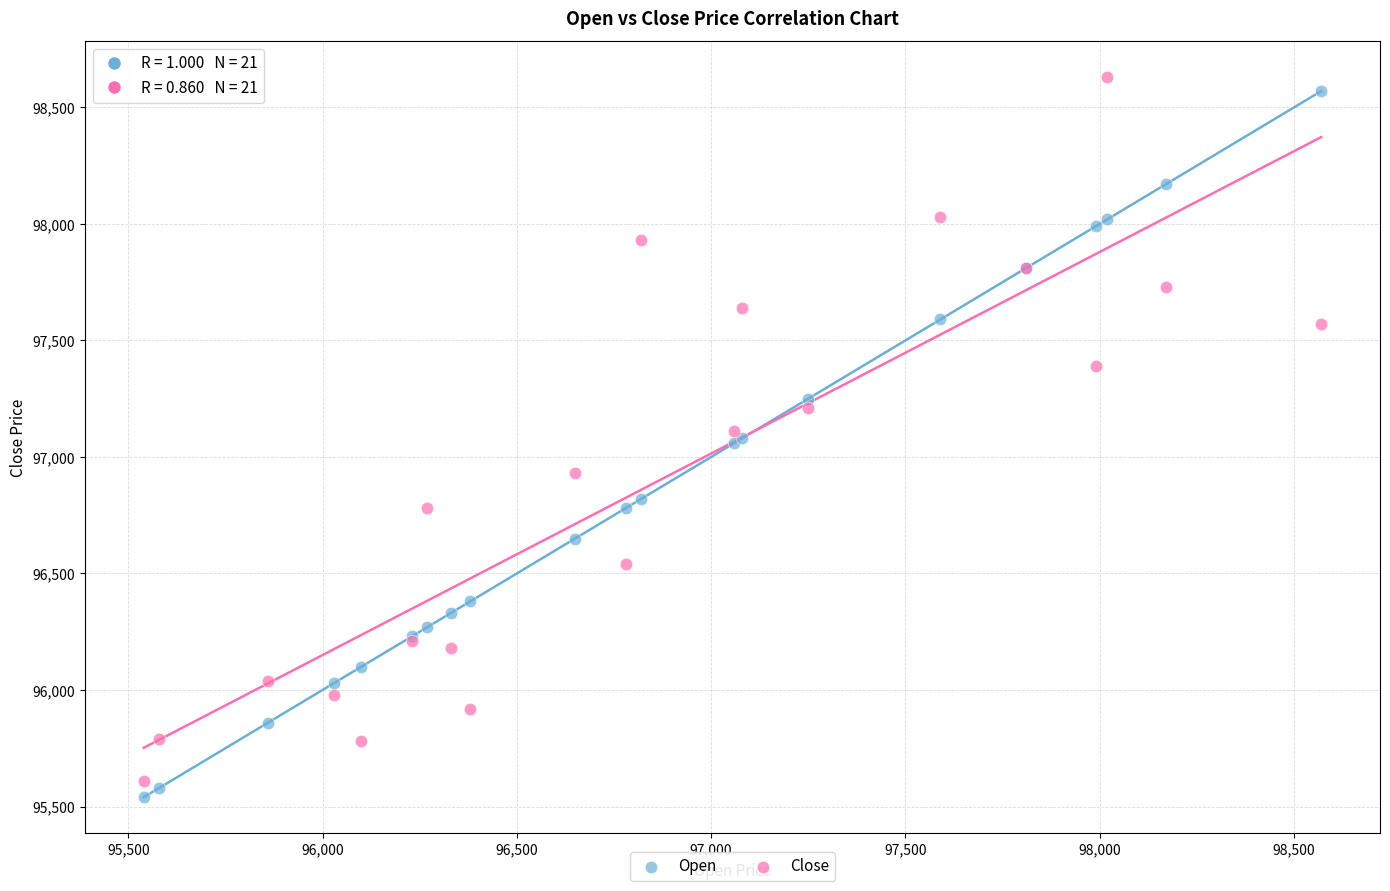

What is the X range (max minus min) for the scatter plot?

3030